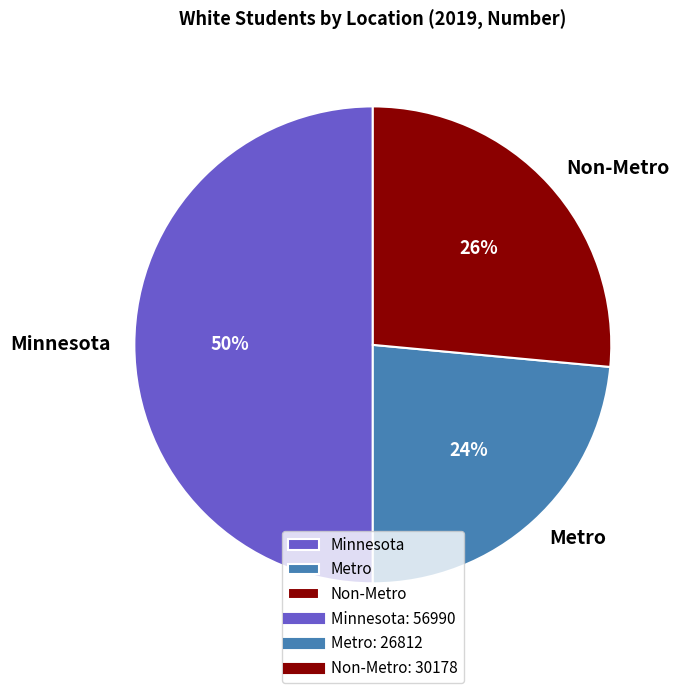

Is the sum of Non-Metro and Minnesota greater than half?

Yes